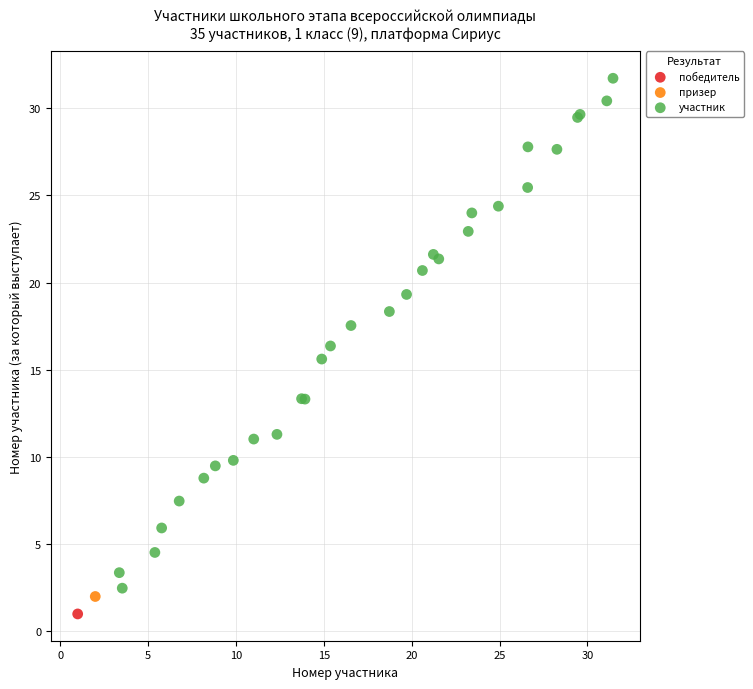

What are all the series names shown in the legend?

победитель, призер, участник